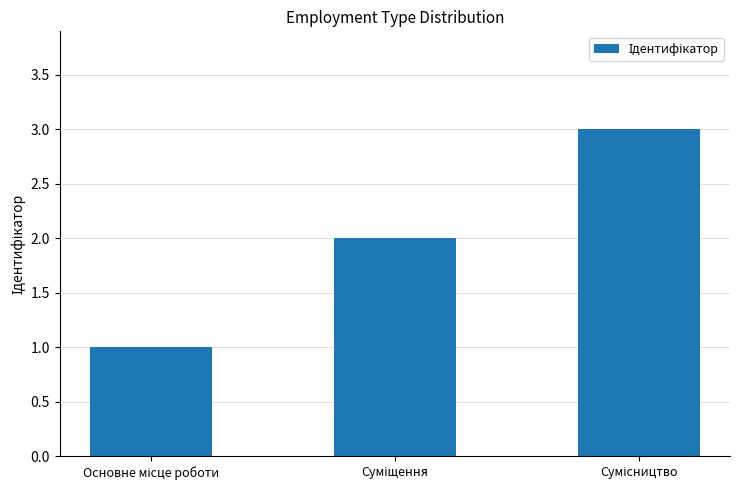

What is the sum of all values?

6